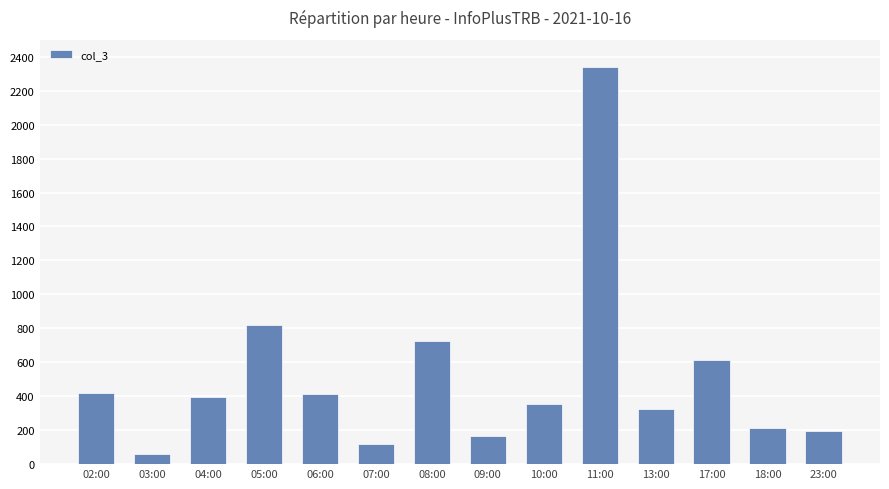

Which label corresponds to the smallest value in the chart?

03:00